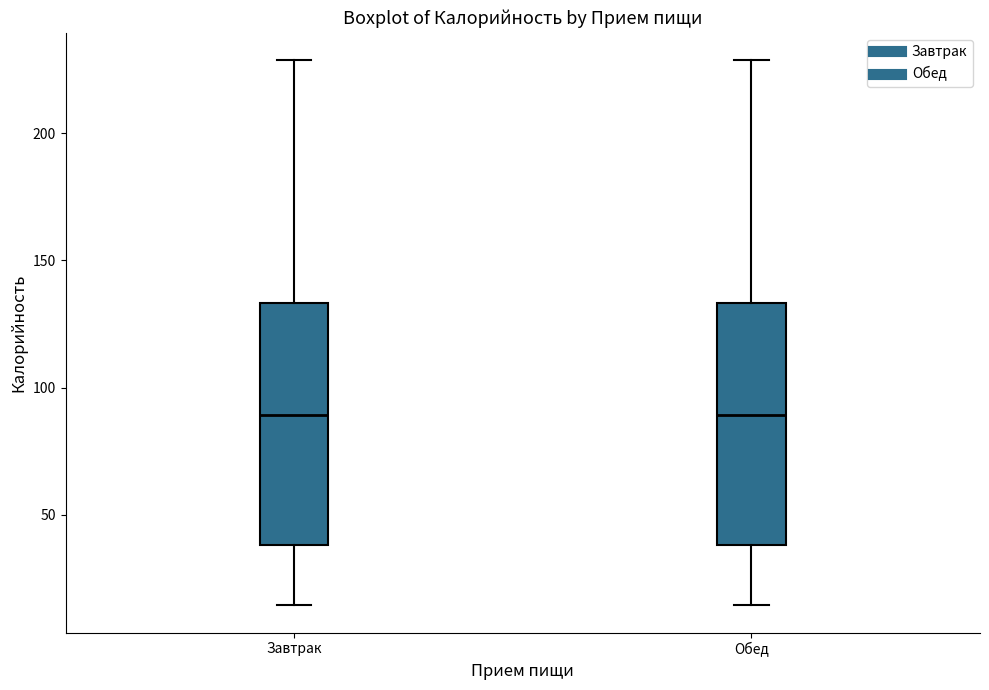

Reading left to right, transcribe this box plot: for each box, give where its median line is, the range the box spans, and where its two whiskers end, as read against the y-axis. The values are not printed on the chart, so give them approximately, as read against the axis.

Завтрак: median 90, box 40 to 135, whiskers 15 to 230
Обед: median 90, box 40 to 135, whiskers 15 to 230